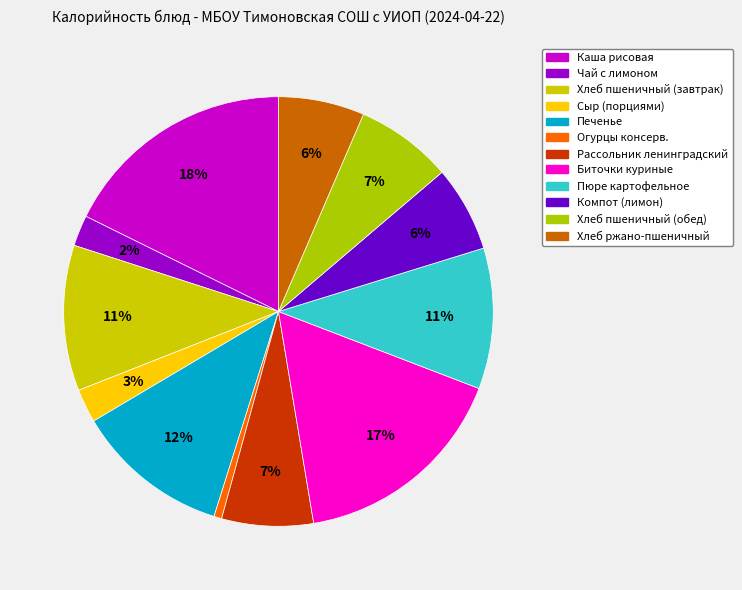

How many segments does this pie chart have?

12